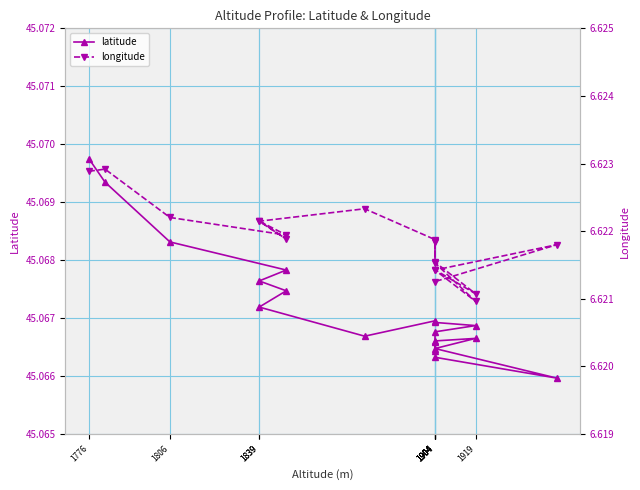

What is the value of the latitude point at the 3rd from the left?

45.1